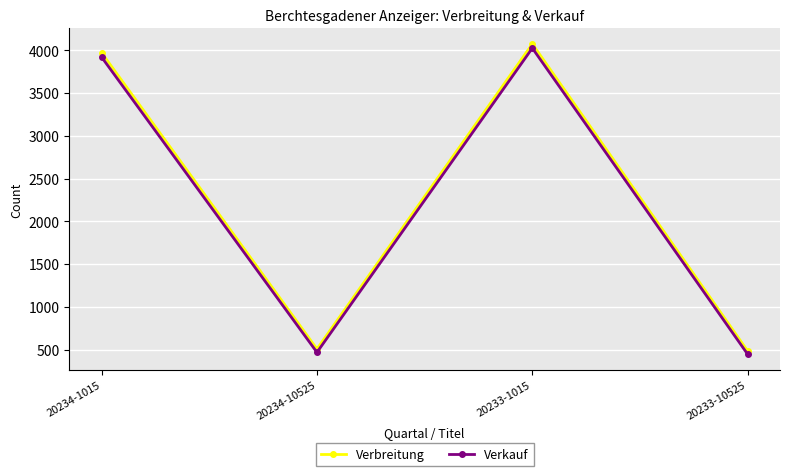

Does the chart have visible grid lines?

Yes